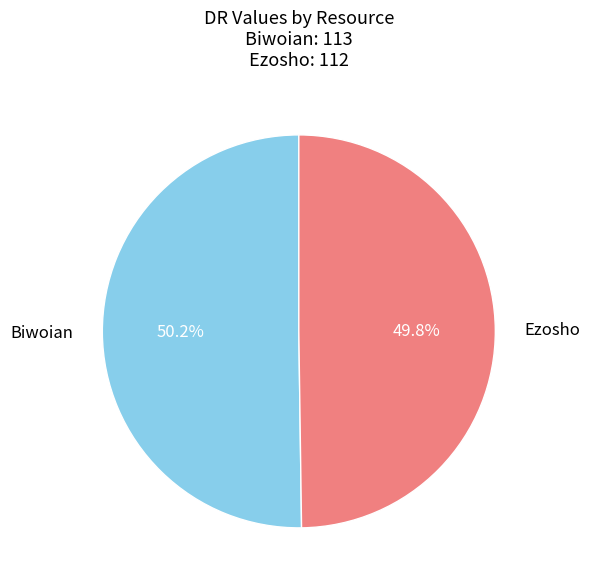

The Biwoian slice represents 50% of the pie. True or false?

True